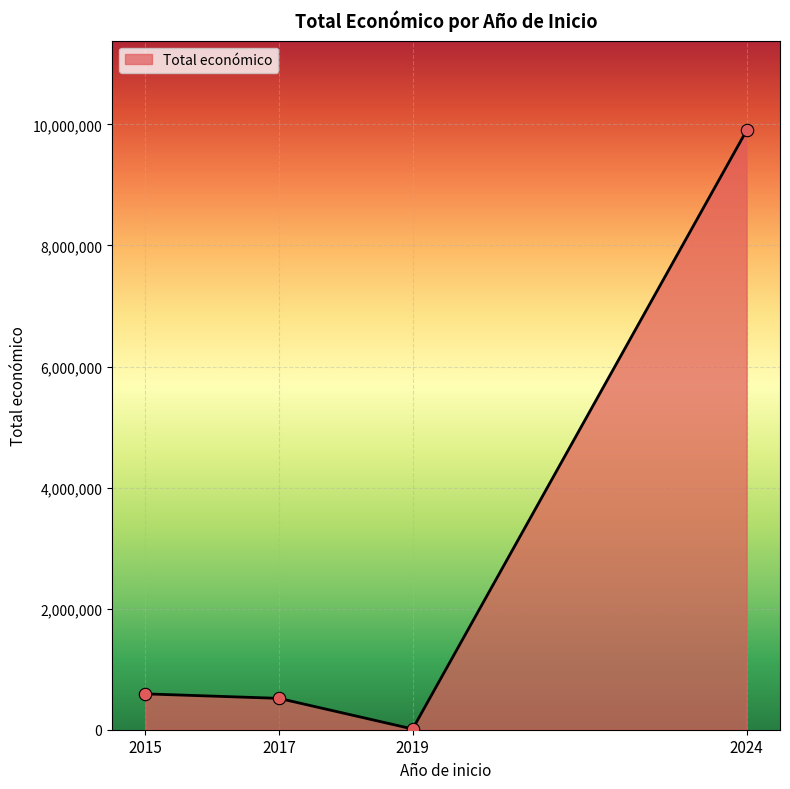

Approximately how many times larger is the value at 2017 compared to 2015?

0.9